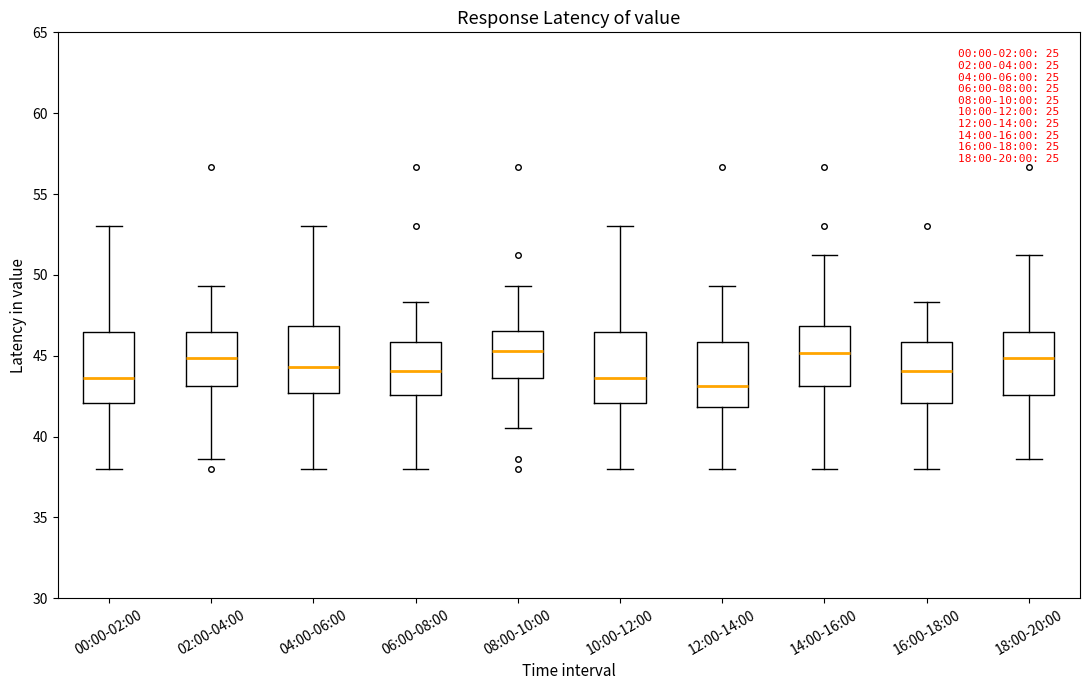

Where is the upper edge of the box for 14:00-16:00 on the y-axis? The values are not printed on the chart, so give them approximately, as read against the axis.

47.0